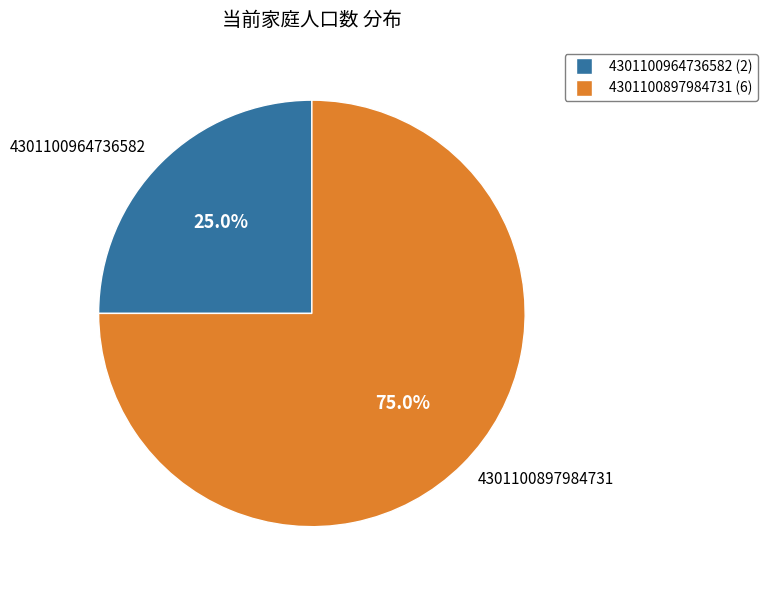

Is the sum of 4301100897984731 and 4301100964736582 greater than half?

Yes